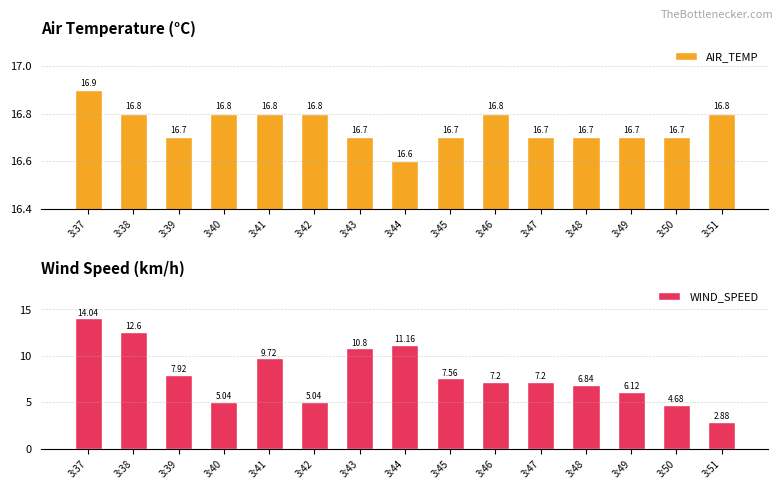

How many groups of bars are there?

15